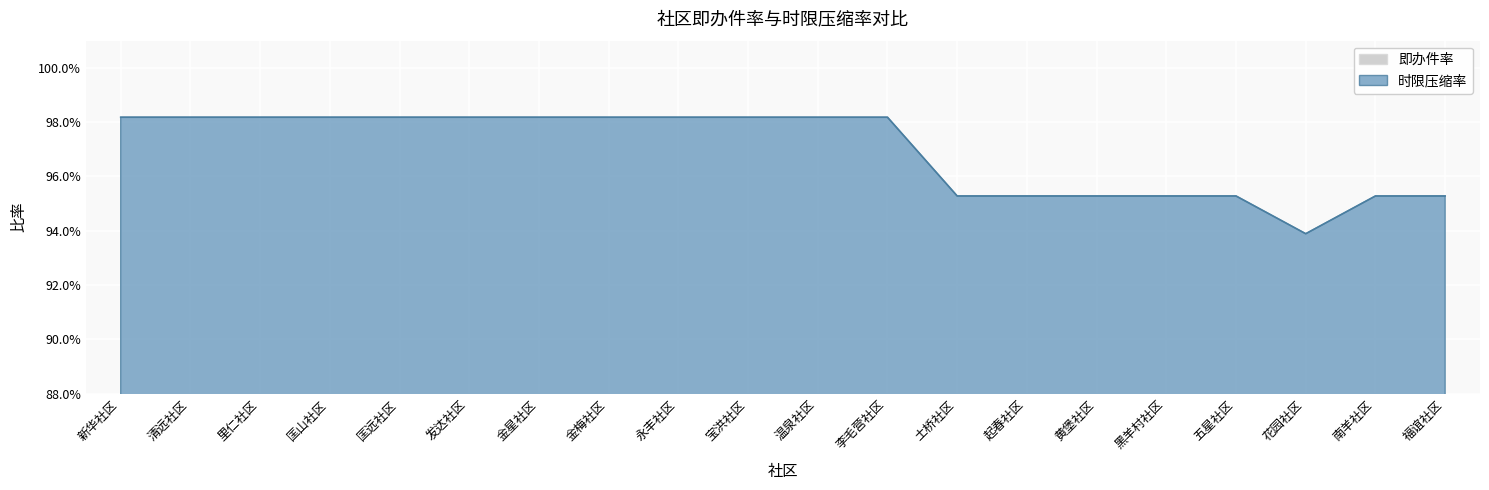

What is the label of the 4th point from the left?

匡山社区